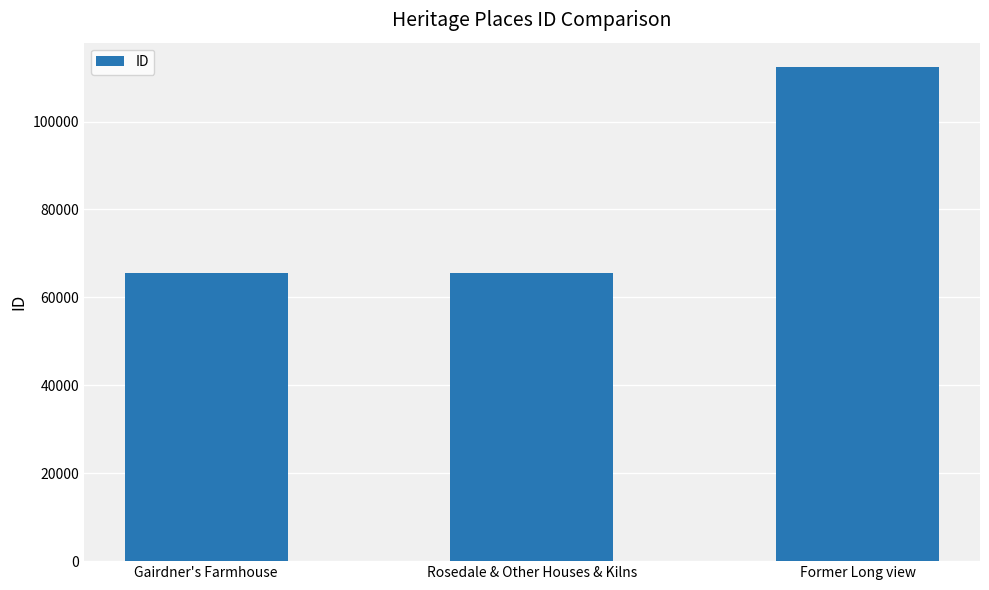

How many bars are there in total?

3